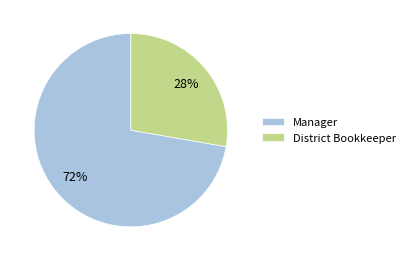

Does any single category account for the majority?

Yes